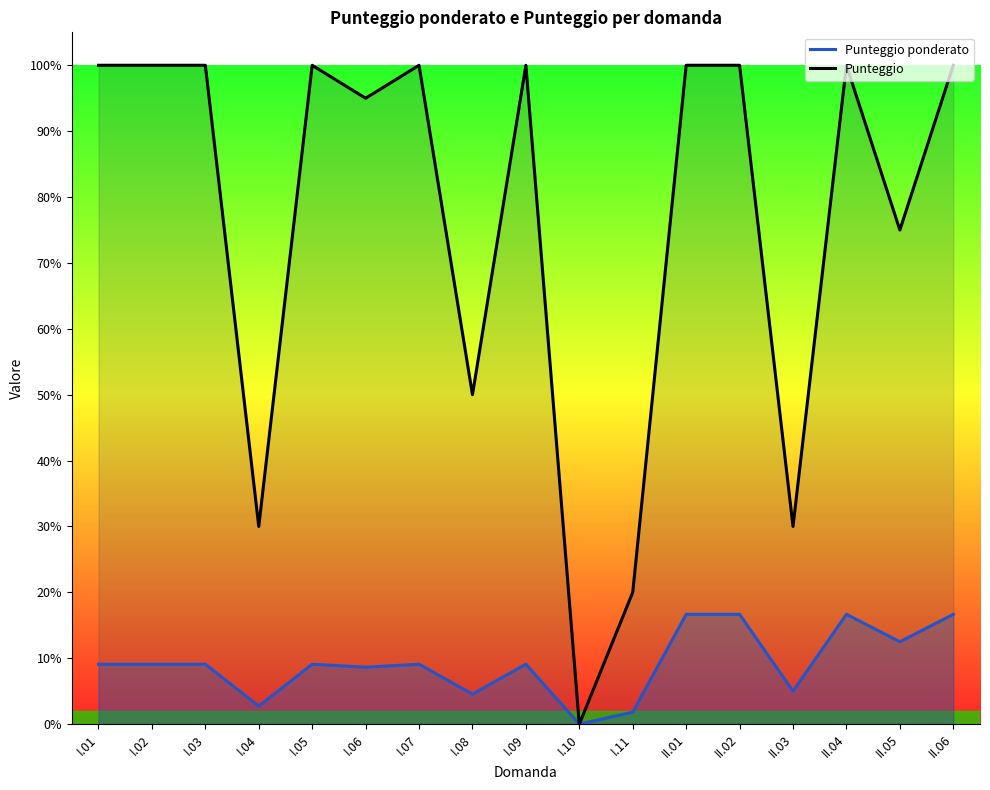

At which label does Punteggio ponderato reach its peak?

II.01